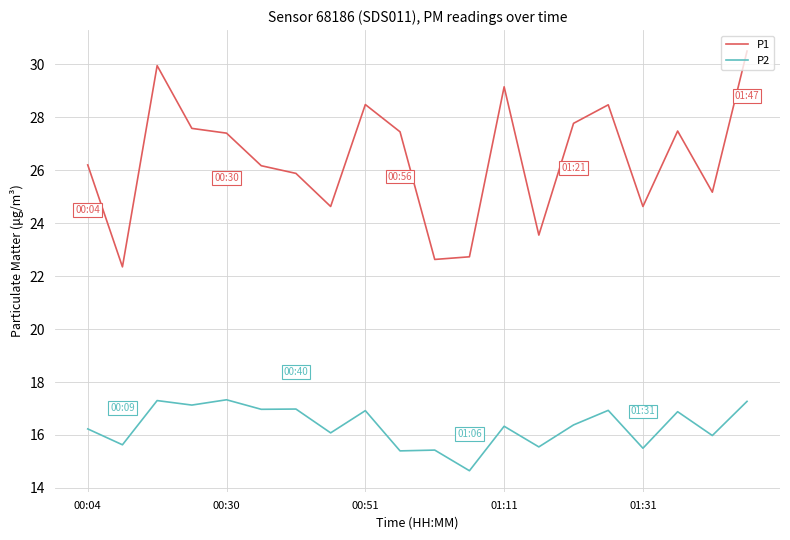

Which series has the largest total across all categories?

P1